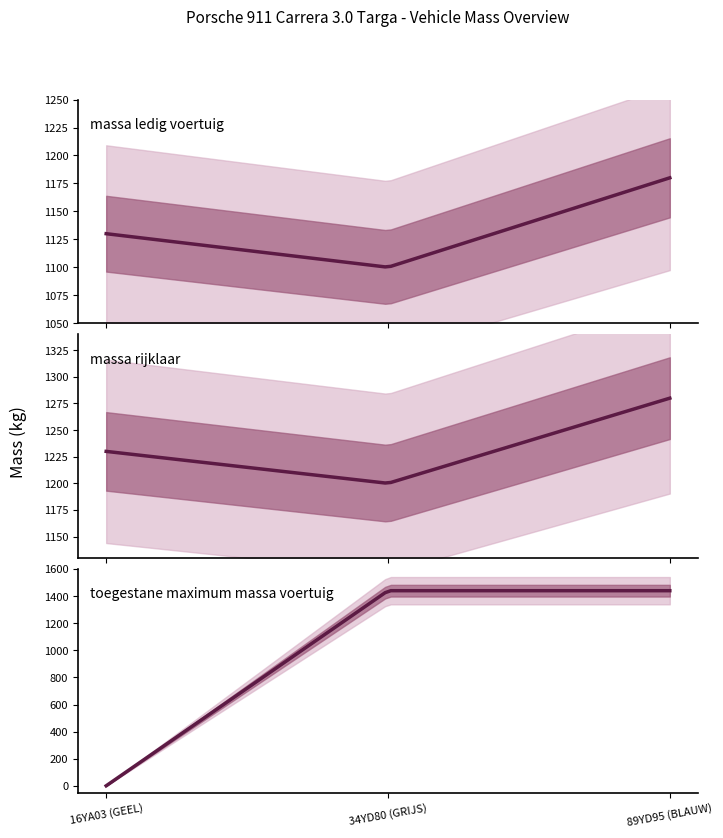

The maximum_massa_trekken_ongeremd series shows 853 at 89YD95. True or false?

False